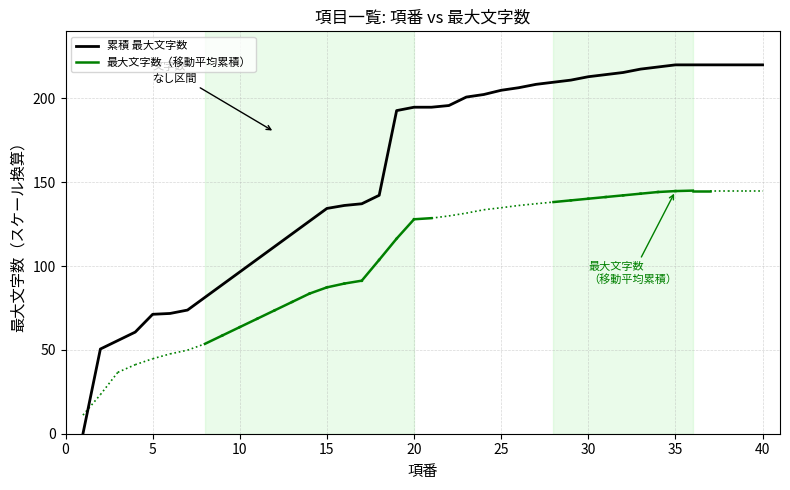

How many lines are shown in the chart?

1